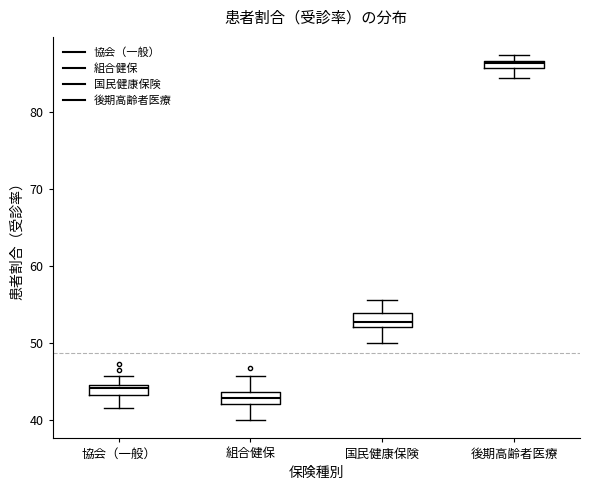

Where is the upper edge of the box for 後期高齢者医療 on the y-axis? The values are not printed on the chart, so give them approximately, as read against the axis.

87